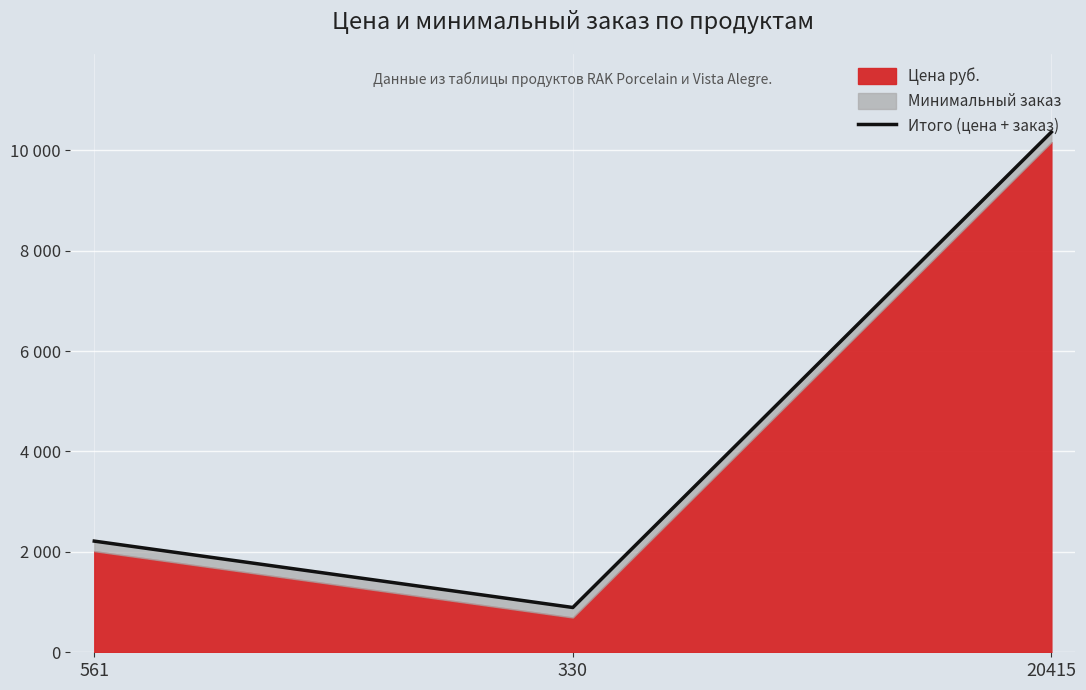

What is the label of the 2nd point from the right?

330